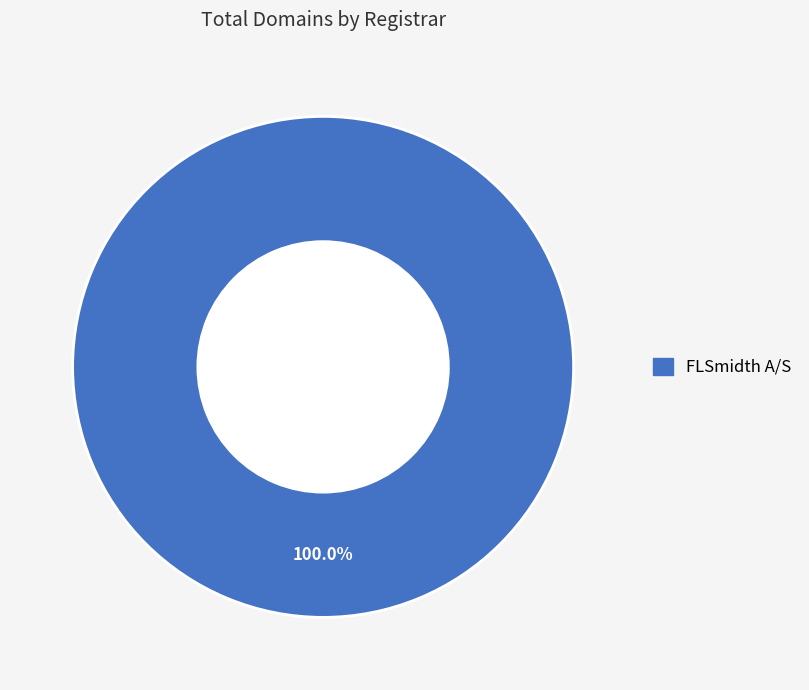

Is there a majority slice in this chart?

Yes